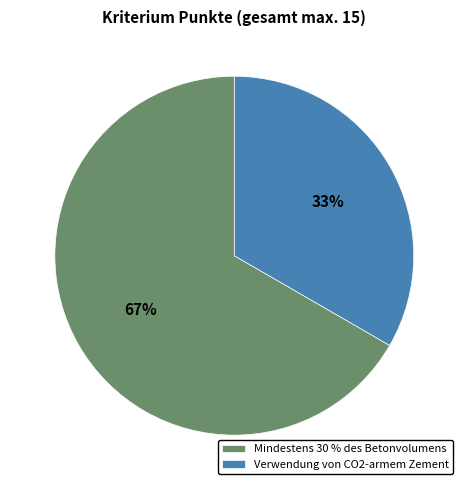

Which category accounts for the majority?

Mindestens 30 % des Betonvolumens